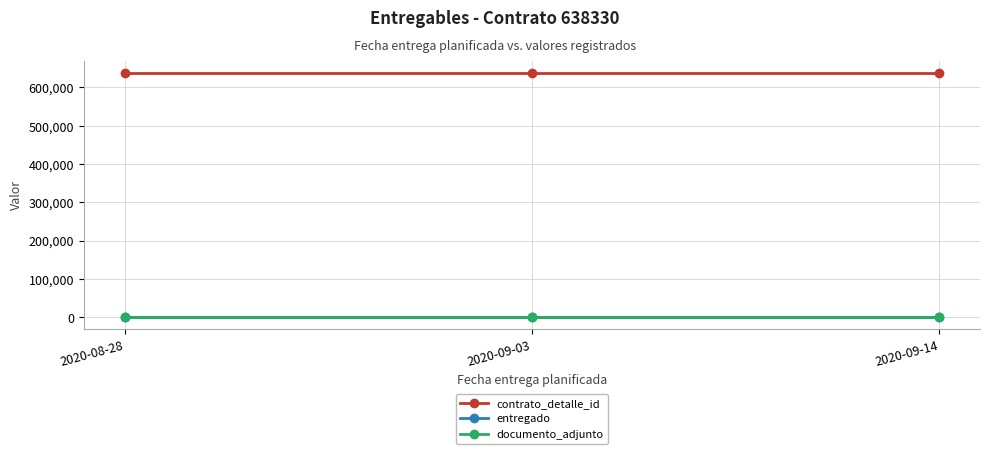

Is this an area chart (filled region under the line)?

No